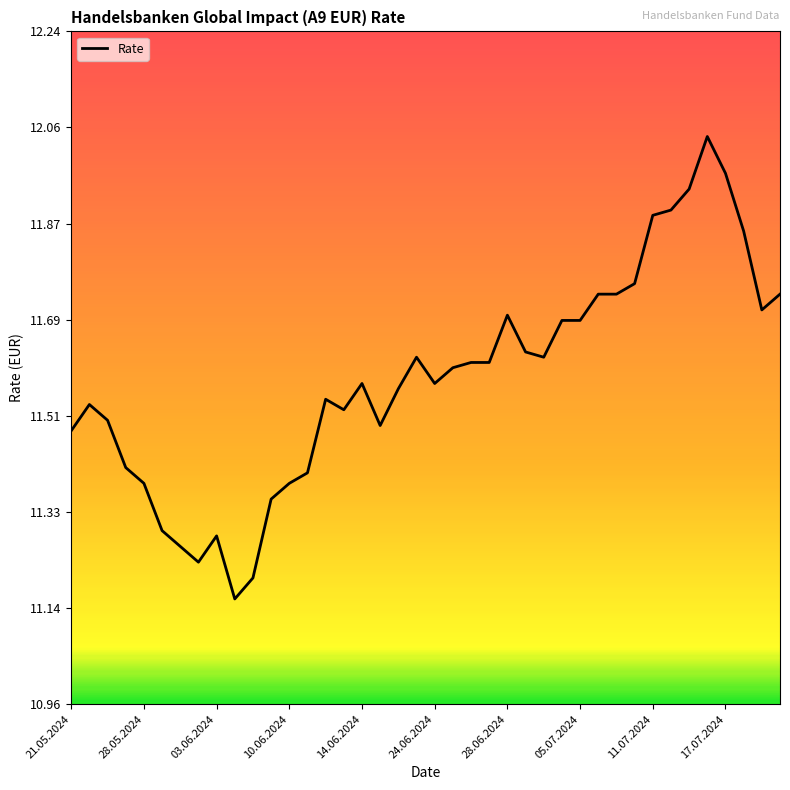

What is the difference between the maximum and minimum values?

0.9